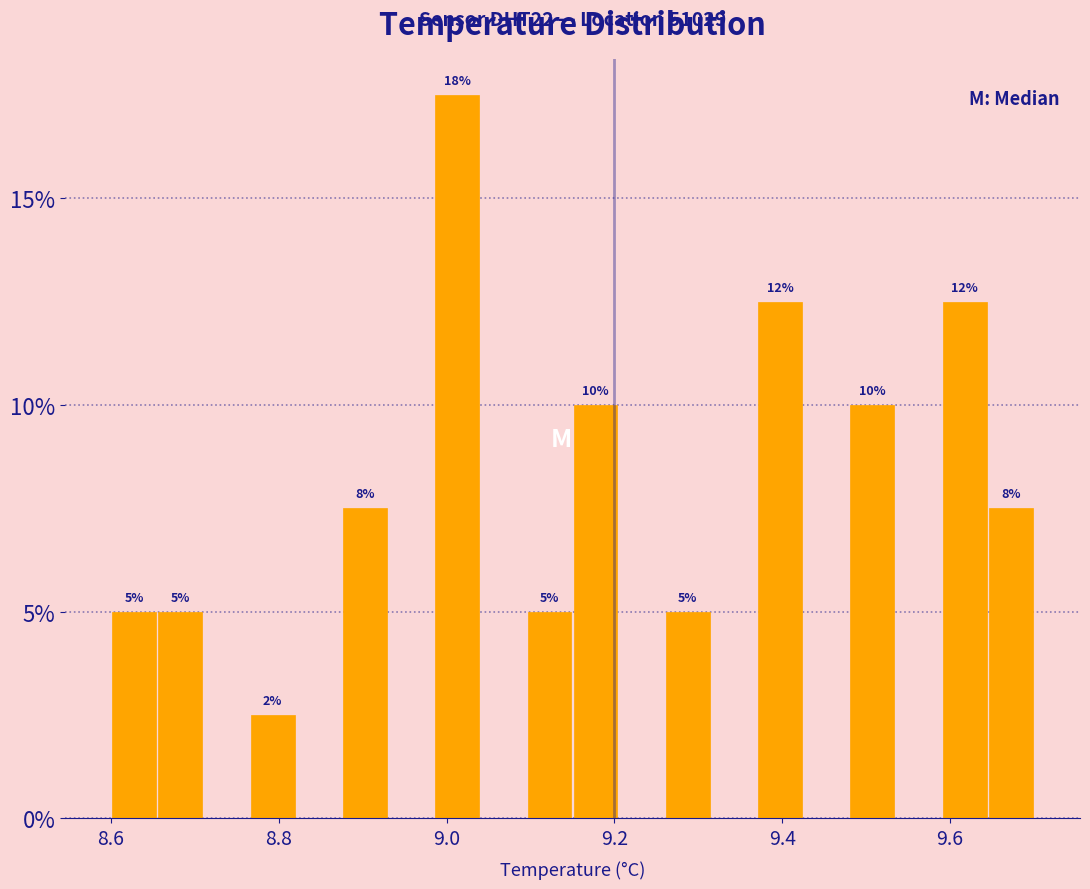

Around what value on the x-axis is the tallest bar? Give the approximate position of its centre, as read against the axis.

9.02